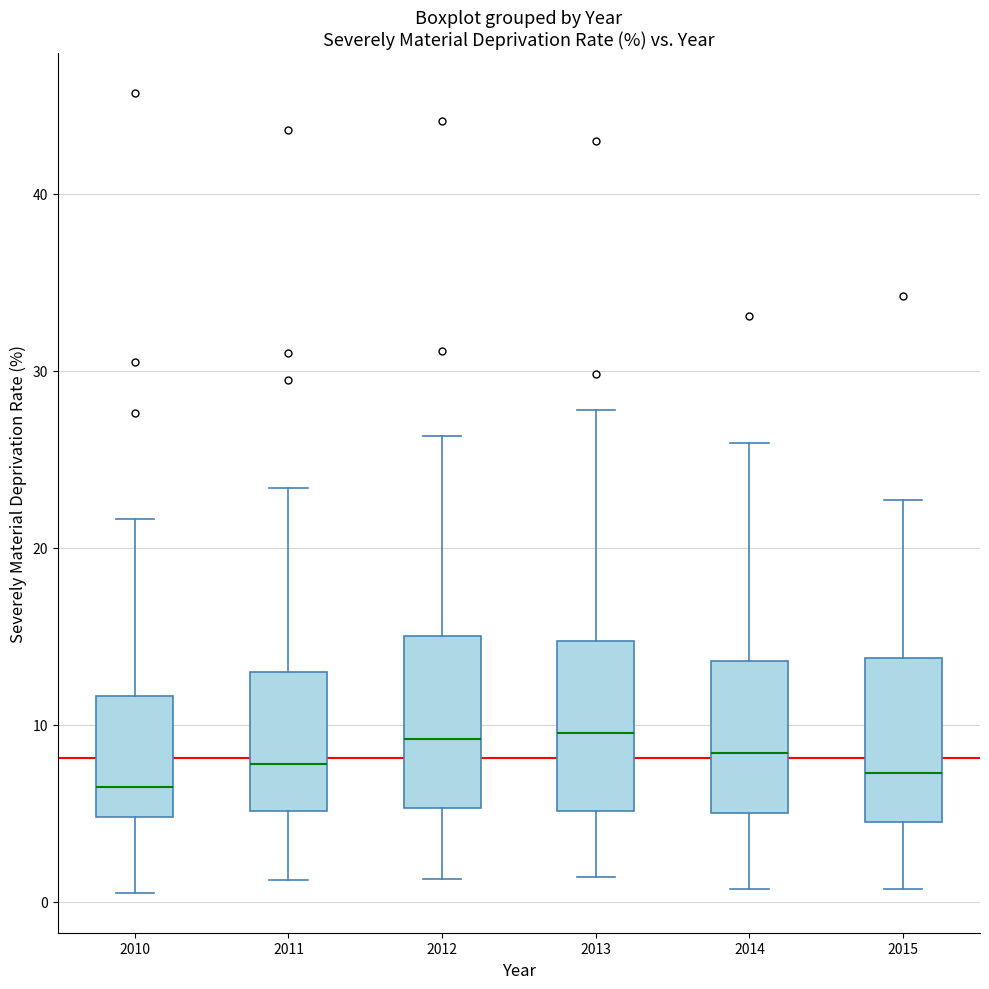

Reading left to right, transcribe this box plot: for each box, give where its median line is, the range the box spans, and where its two whiskers end, as read against the y-axis. The values are not printed on the chart, so give them approximately, as read against the axis.

2010: median 7, box 5 to 12, whiskers 1 to 22
2011: median 8, box 5 to 13, whiskers 1 to 23
2012: median 9, box 5 to 15, whiskers 1 to 26
2013: median 10, box 5 to 15, whiskers 1 to 28
2014: median 8, box 5 to 14, whiskers 1 to 26
2015: median 7, box 4 to 14, whiskers 1 to 23